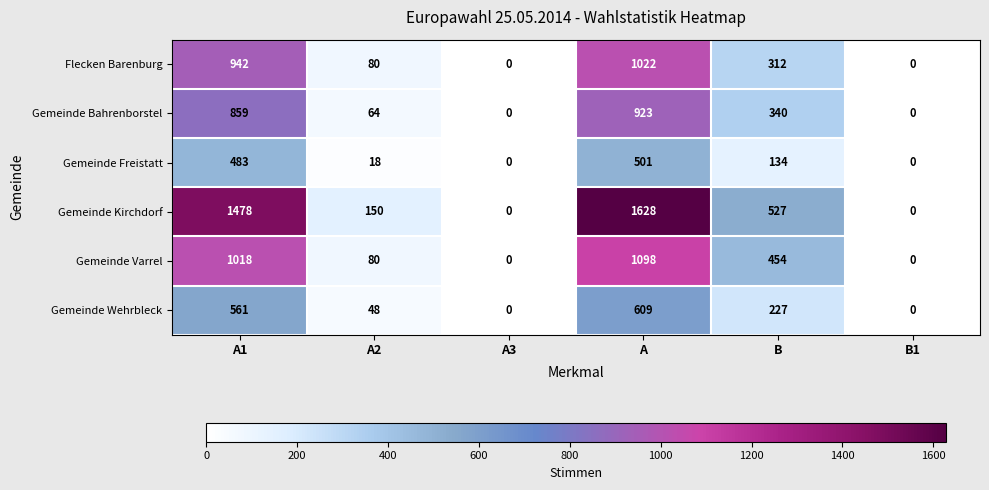

Where is Gemeinde Kirchdorf nearest to the value 814?

B